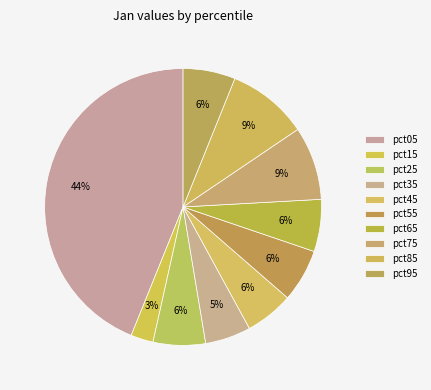

Count the number of slices in the pie.

10